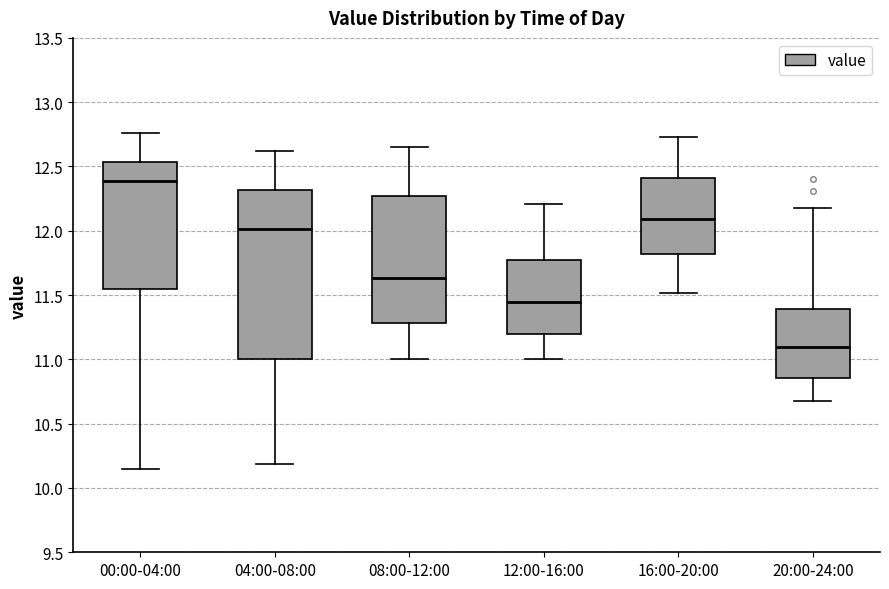

Where does the upper whisker of the box for 00:00-04:00 end on the y-axis? The values are not printed on the chart, so give them approximately, as read against the axis.

12.75